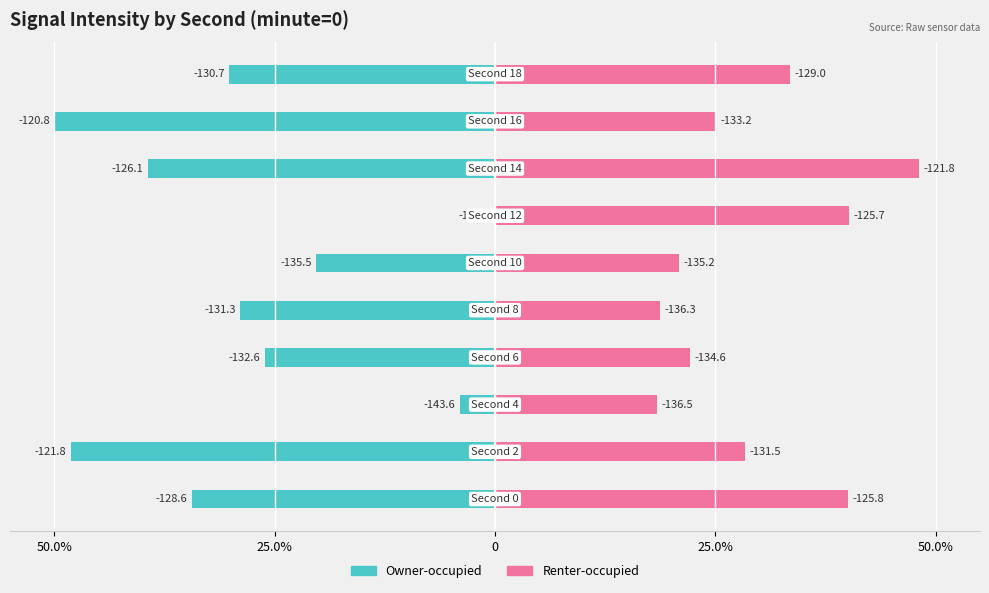

What is the difference between the highest and lowest values at 50.0%?

74.4